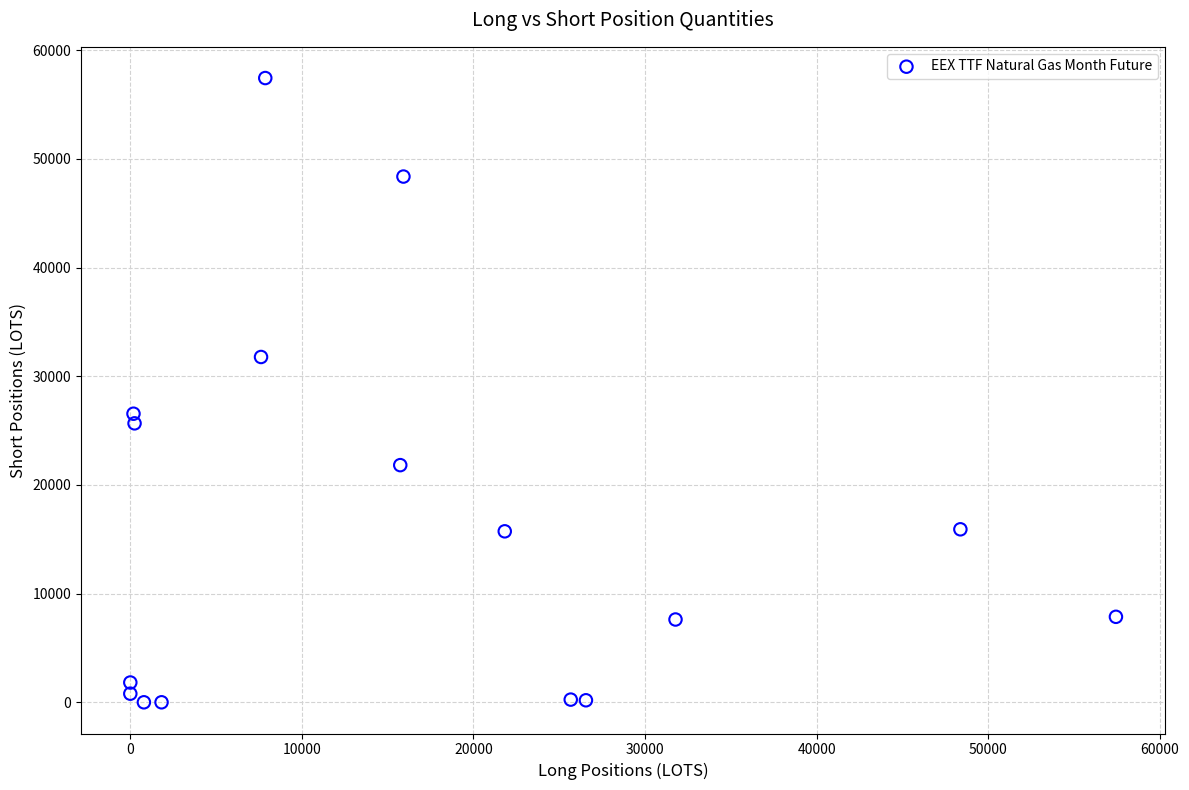

What Y value in the scatter plot is closest to 28720?

26553